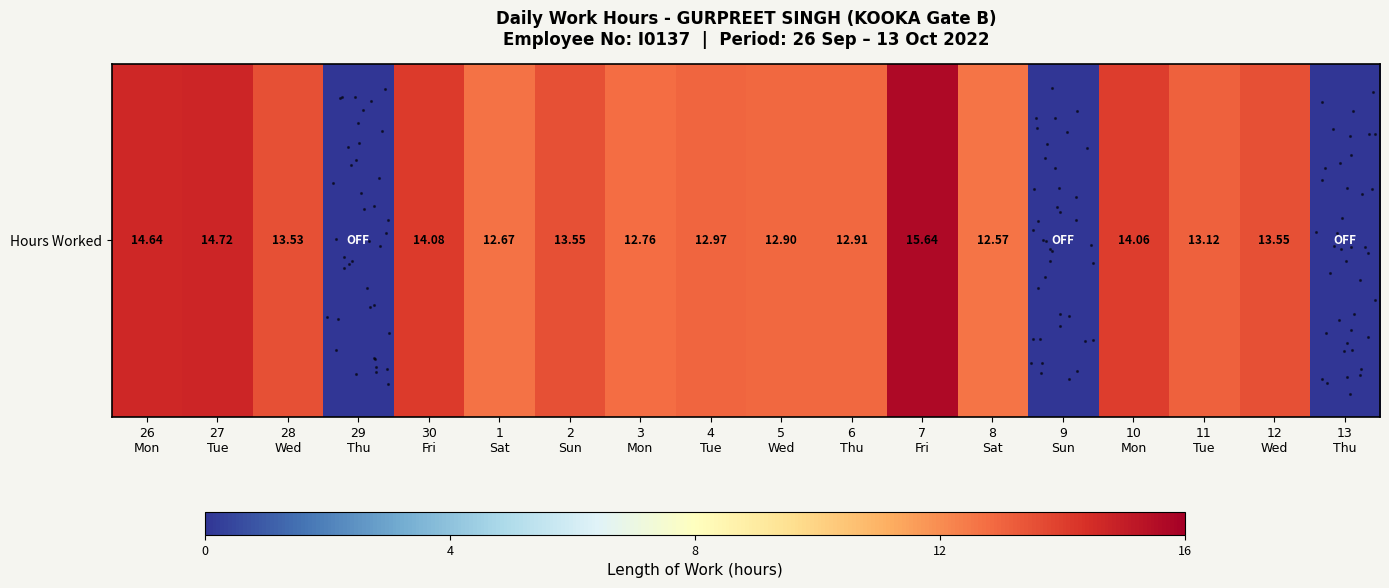

The value at 30
Fri is 14.1. True or false?

True